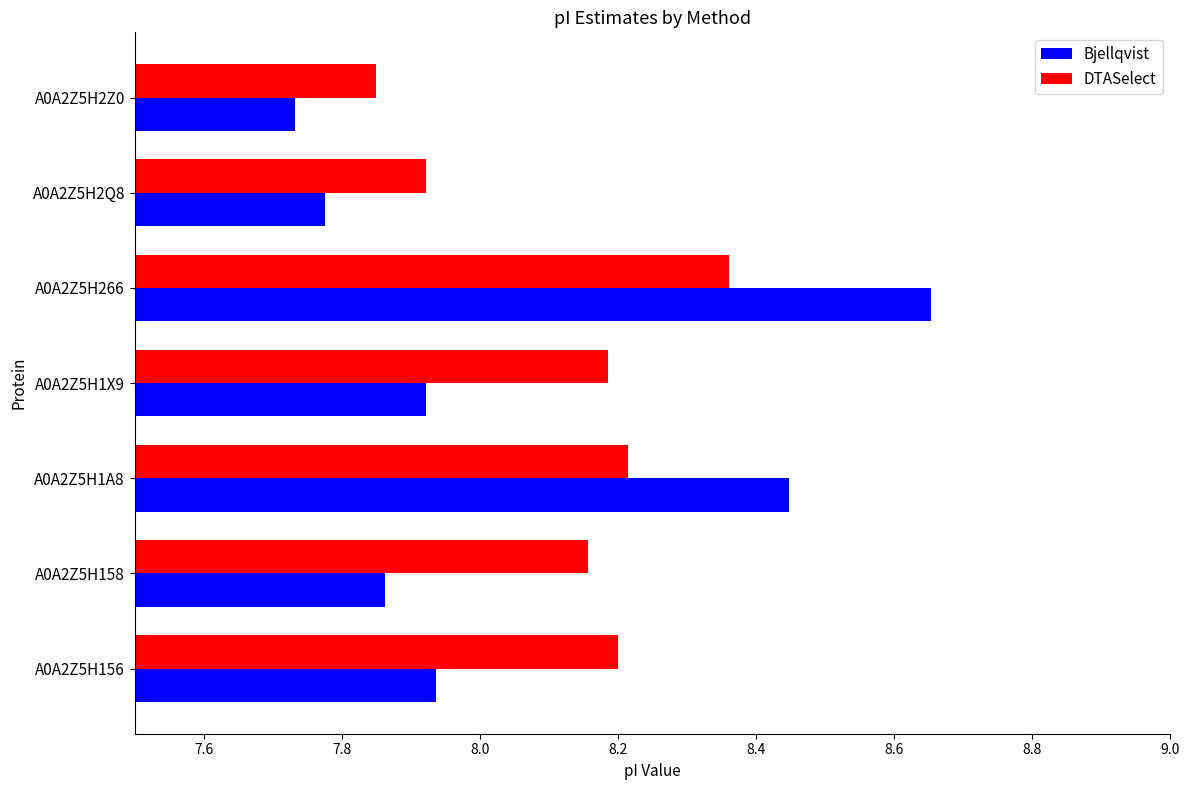

At which category does the chart reach its minimum across all series?

A0A2Z5H2Z0